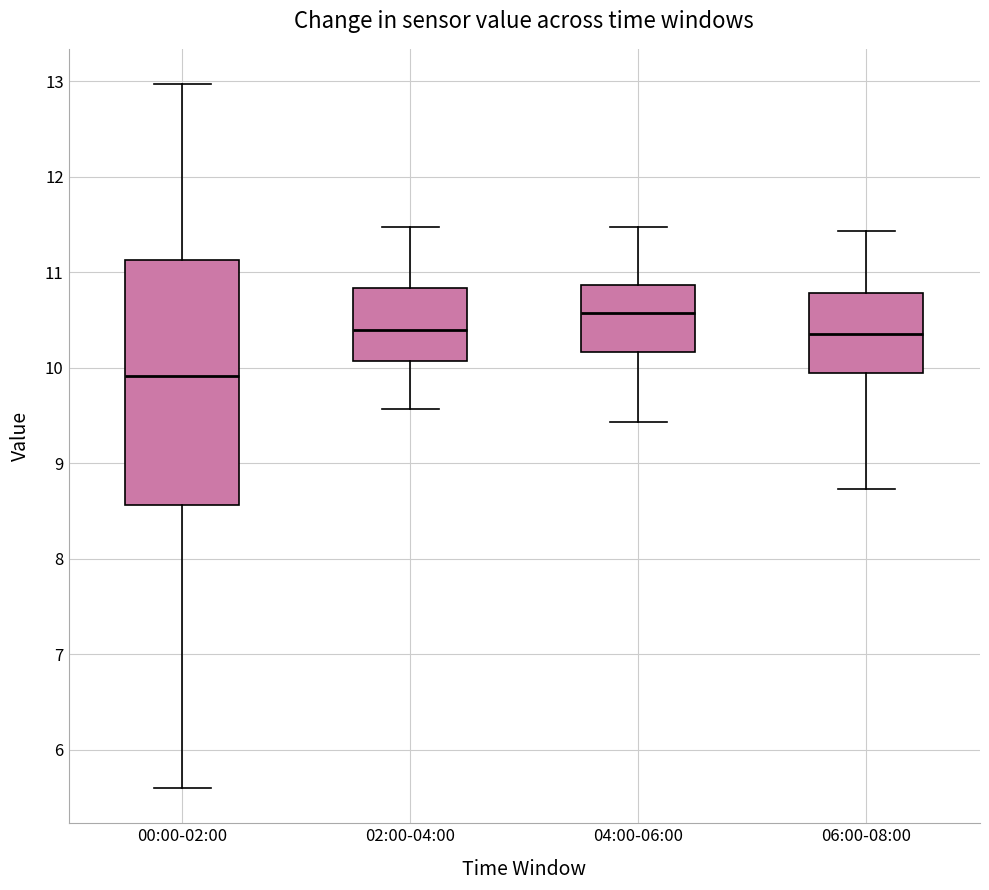

Which box is the tallest, from its lower edge to its upper edge?

00:00-02:00